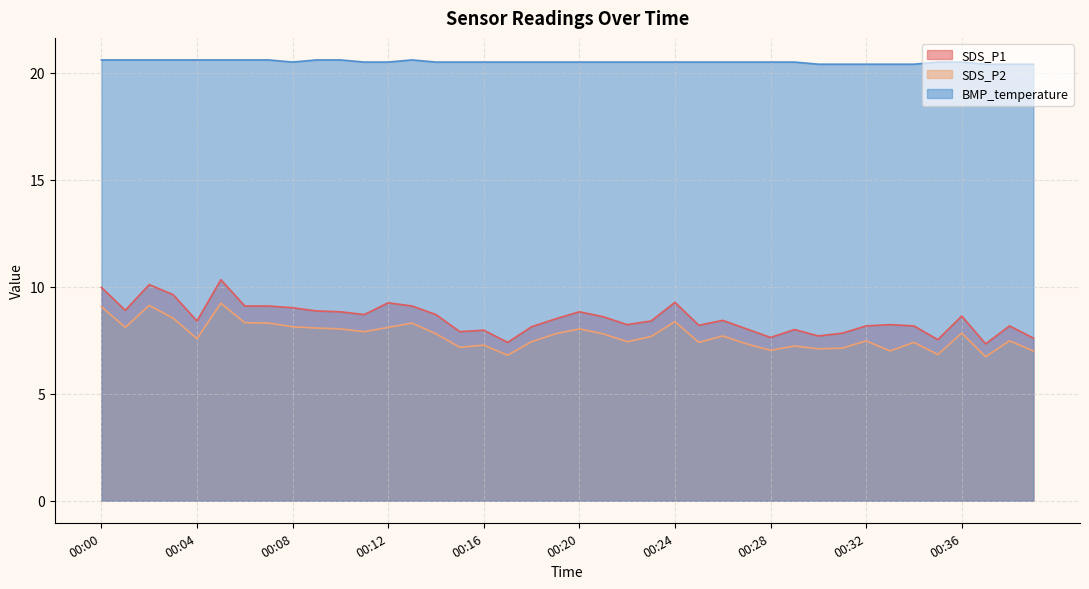

What is the sum of all SDS_P2 values?

309.0